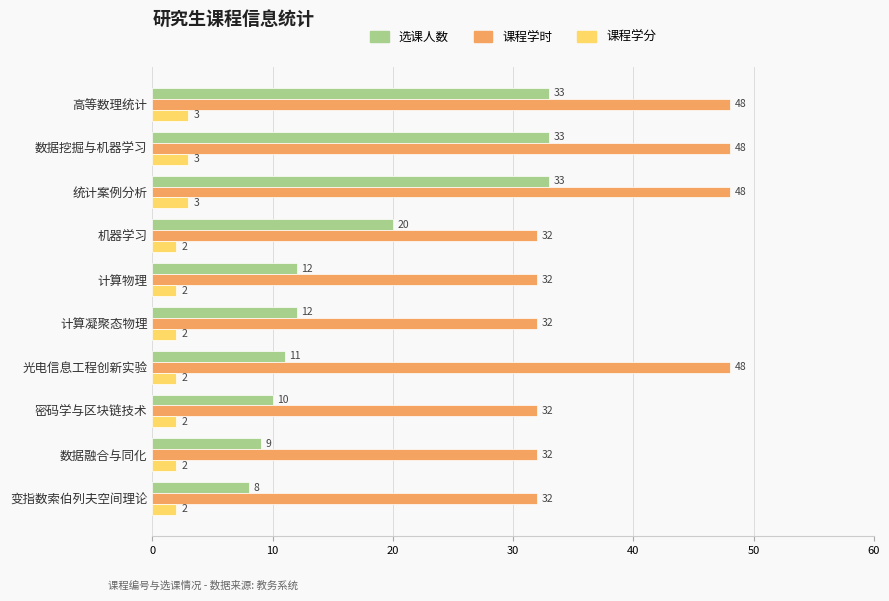

Rank the series by their average value, from highest to lowest.

课程学时, 选课人数, 课程学分